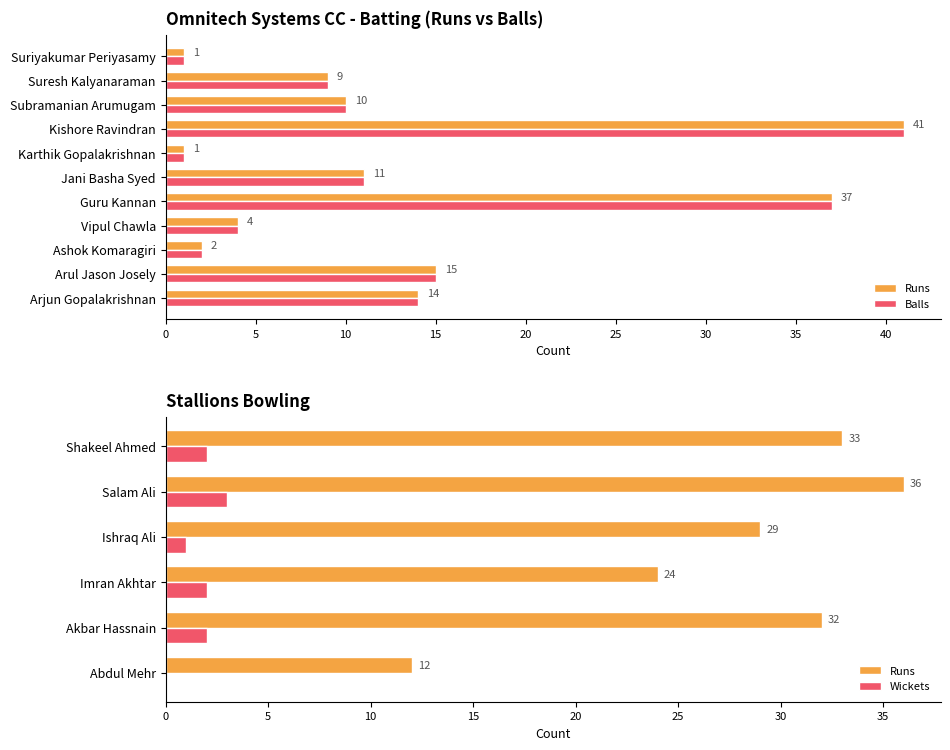

What is the label of the 6th bar from the left?

Jani Basha Syed